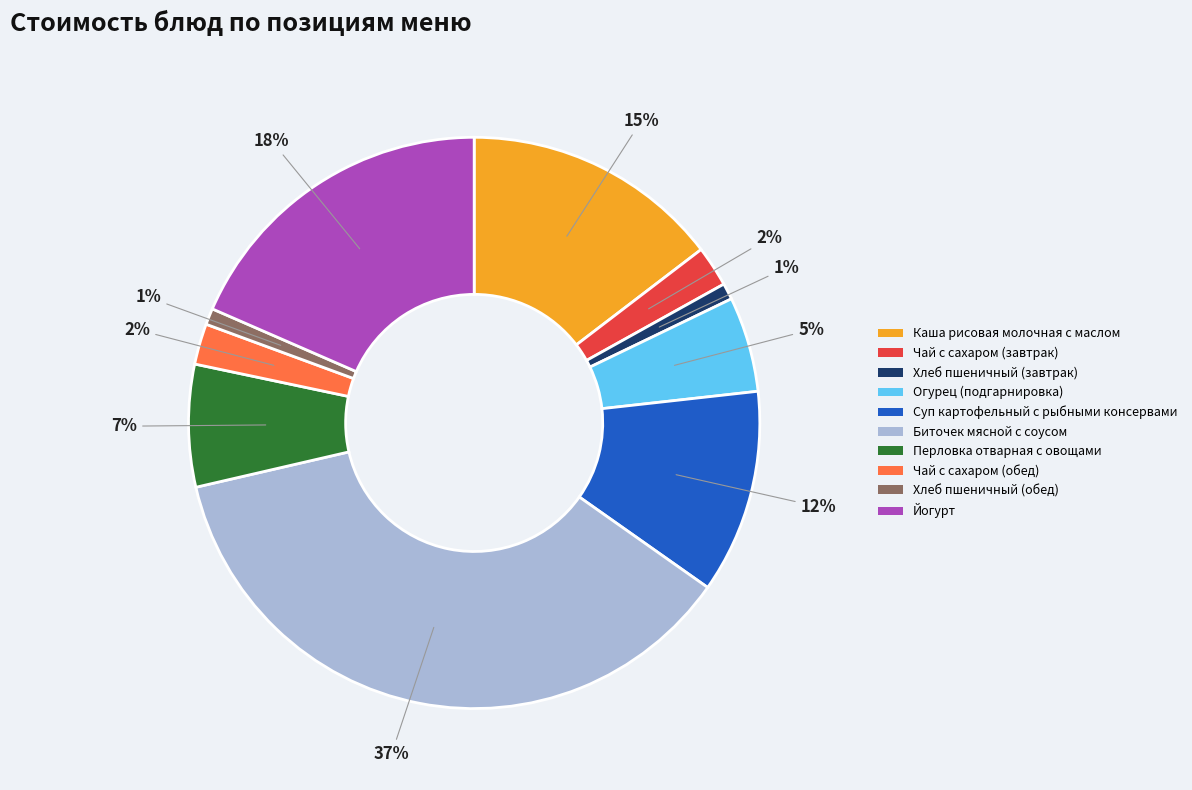

What percentage is the Каша рисовая молочная с маслом slice, to the nearest percent?

15%